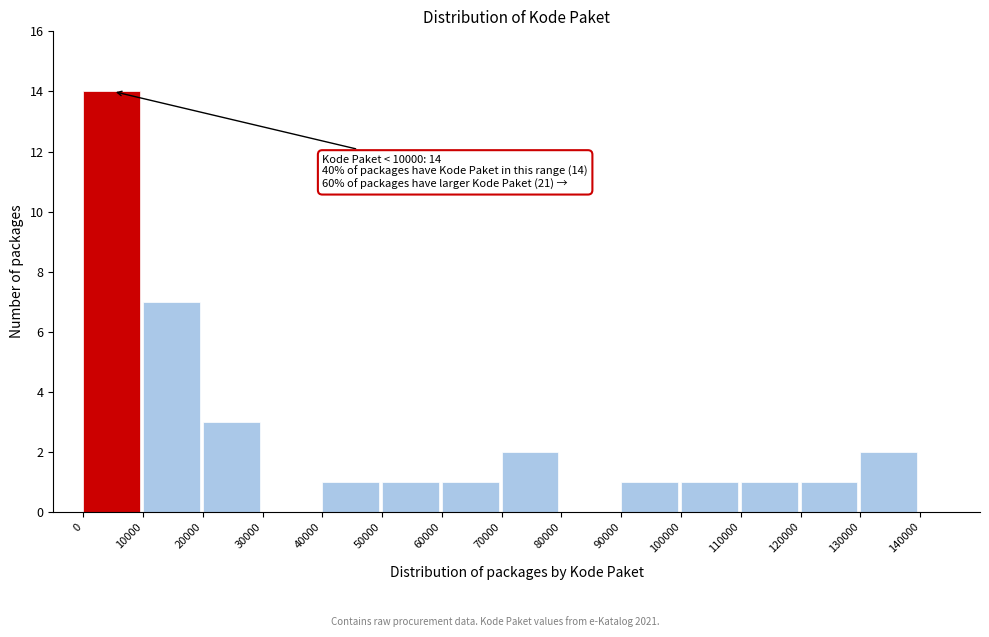

Which range on the x-axis has the tallest bar?

0 to 10000